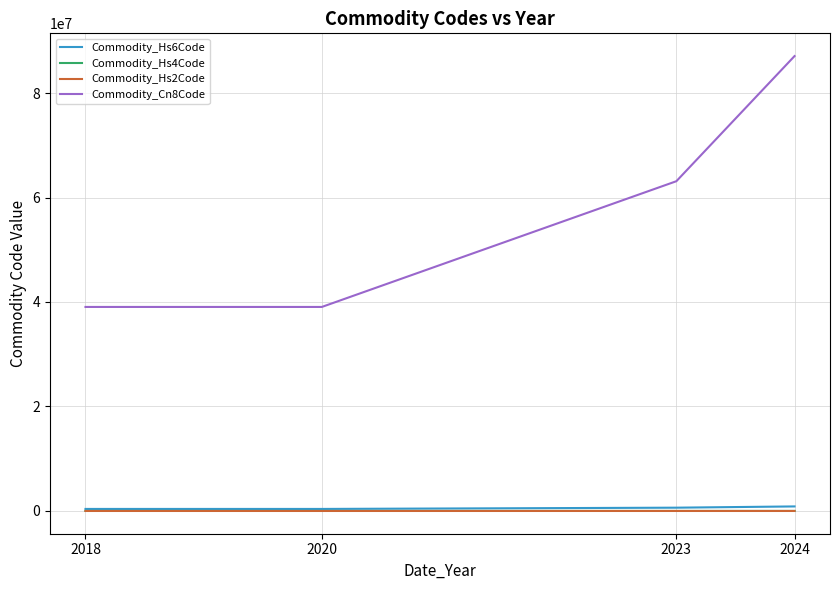

True or false: Commodity_Cn8Code has more than 2 interior local peaks.

False